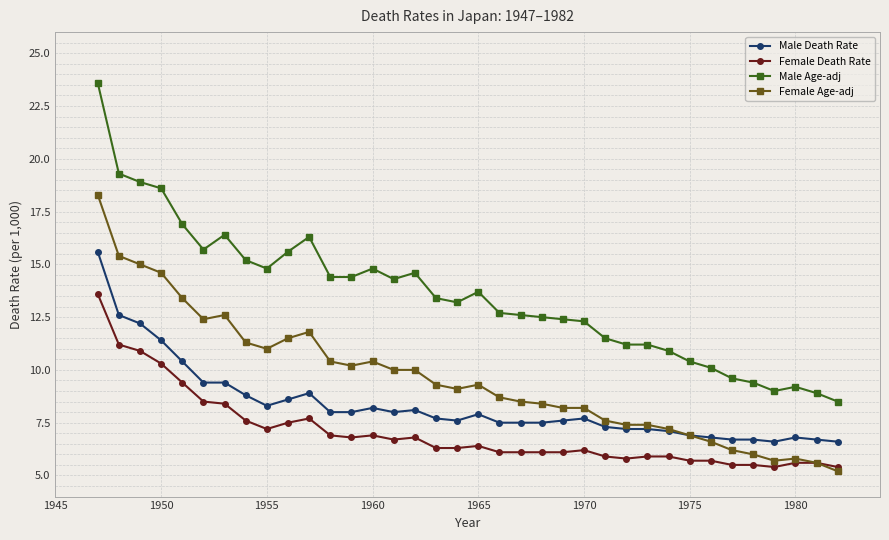

What is the difference between the maximum and minimum values in the Male Death Rate series?

9.0